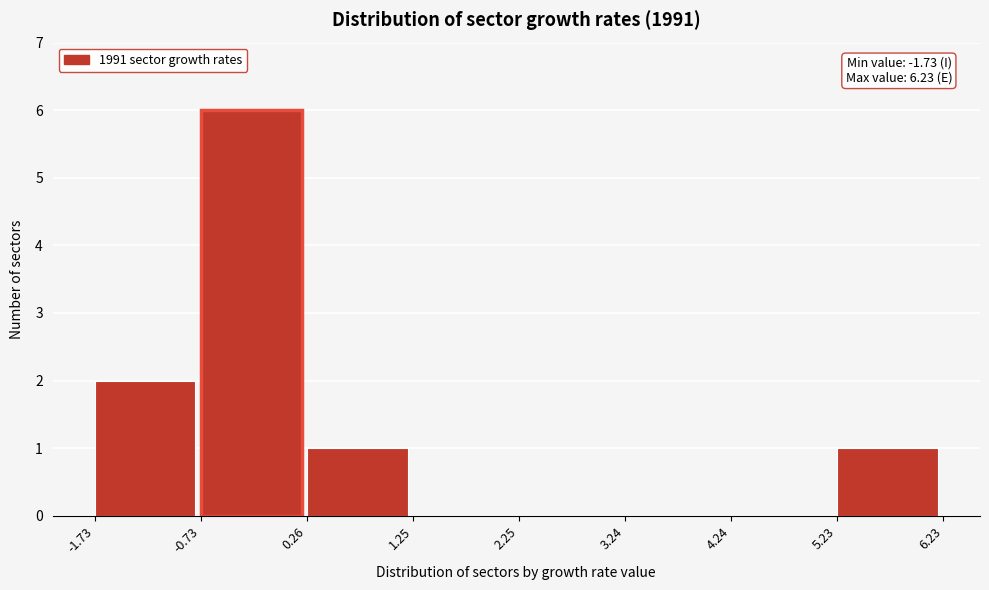

Over which range of the x-axis is the bar tallest?

-0.73 to 0.26